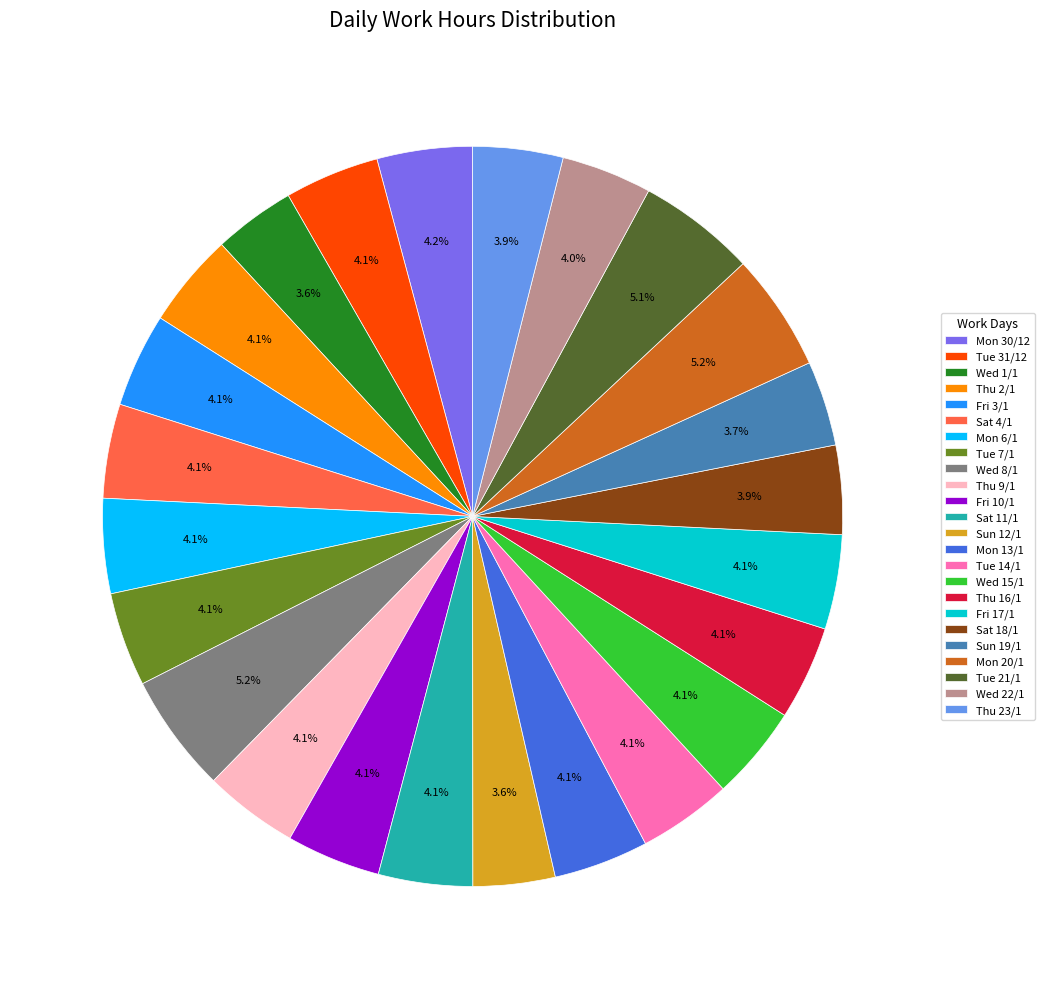

True or false: Mon 20/1 accounts for 5% of the total.

True